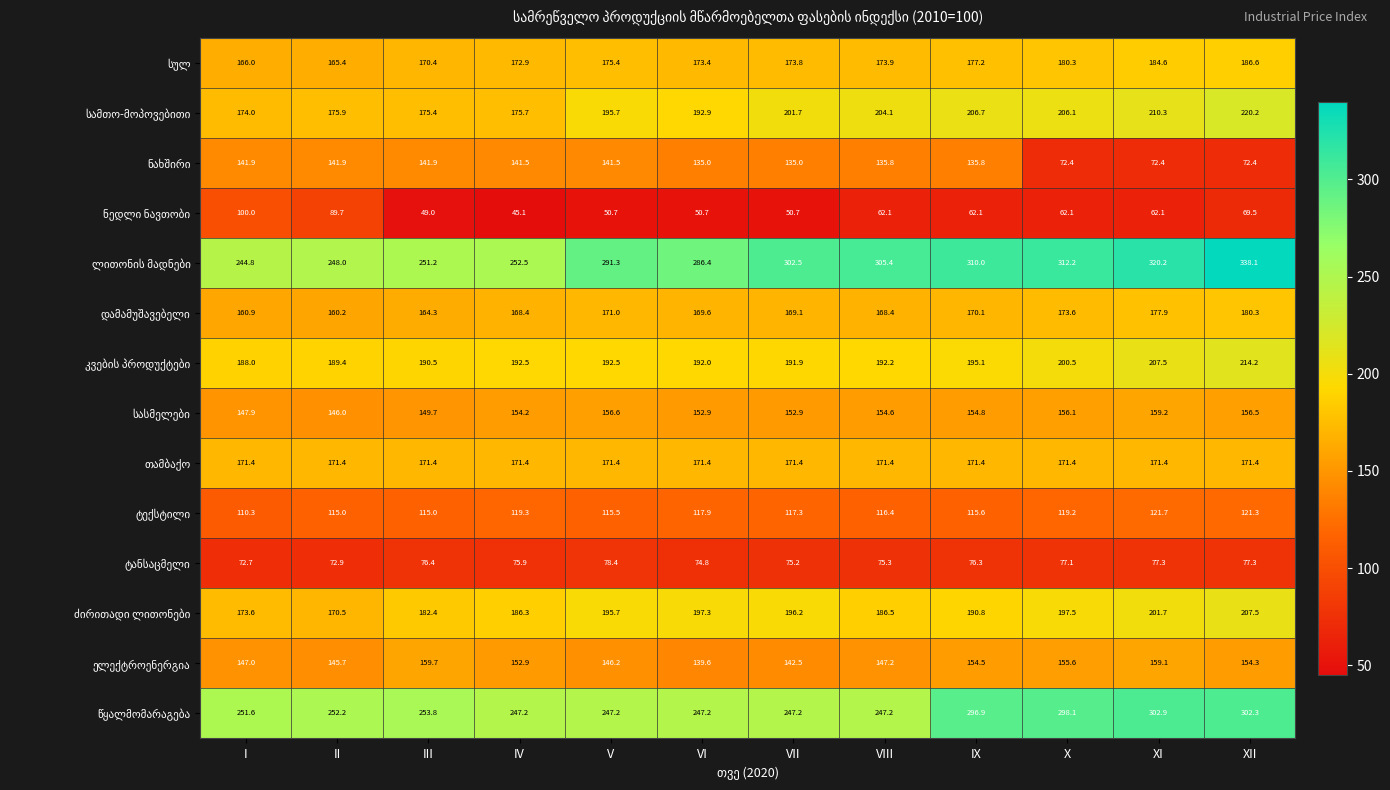

What is the spread (max minus min) of values at X?

250.1